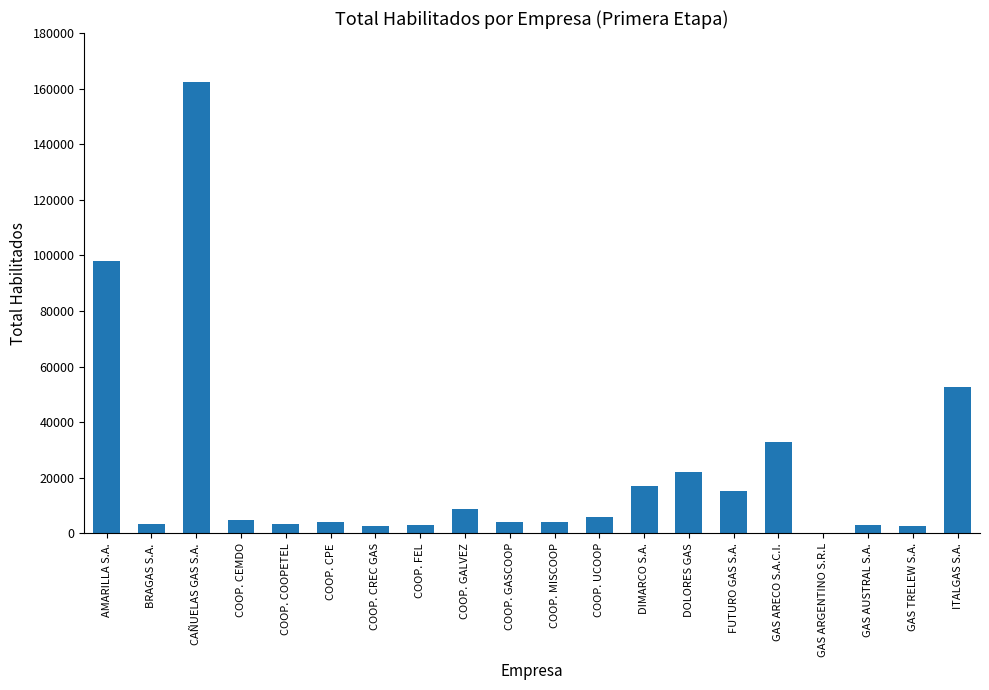

What is the change in value from COOP. FEL to GAS ARECO S.A.C.I.?

+29790